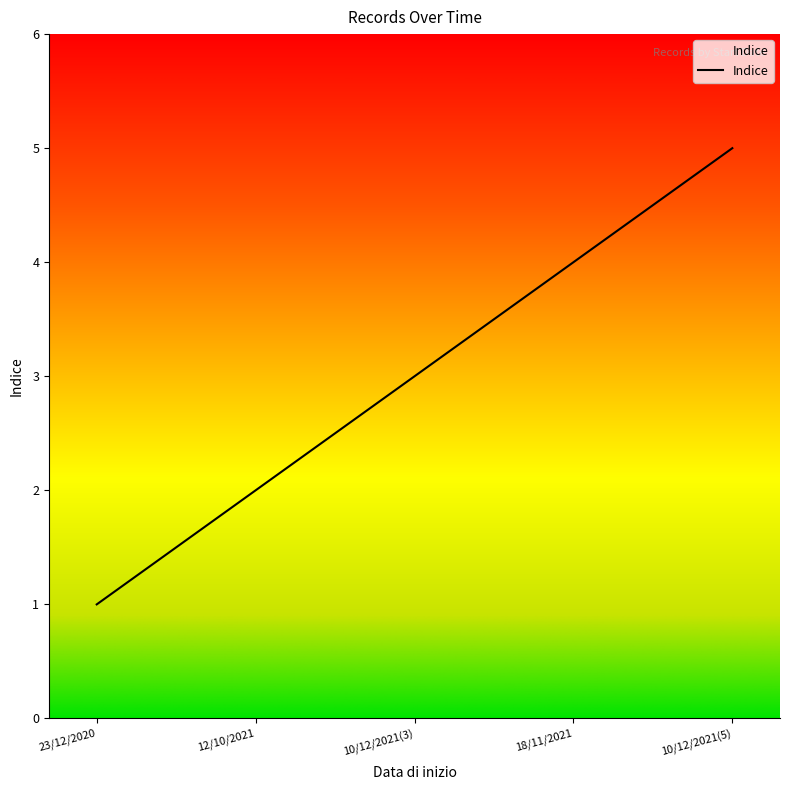

What position from the left is 18/11/2021?

4